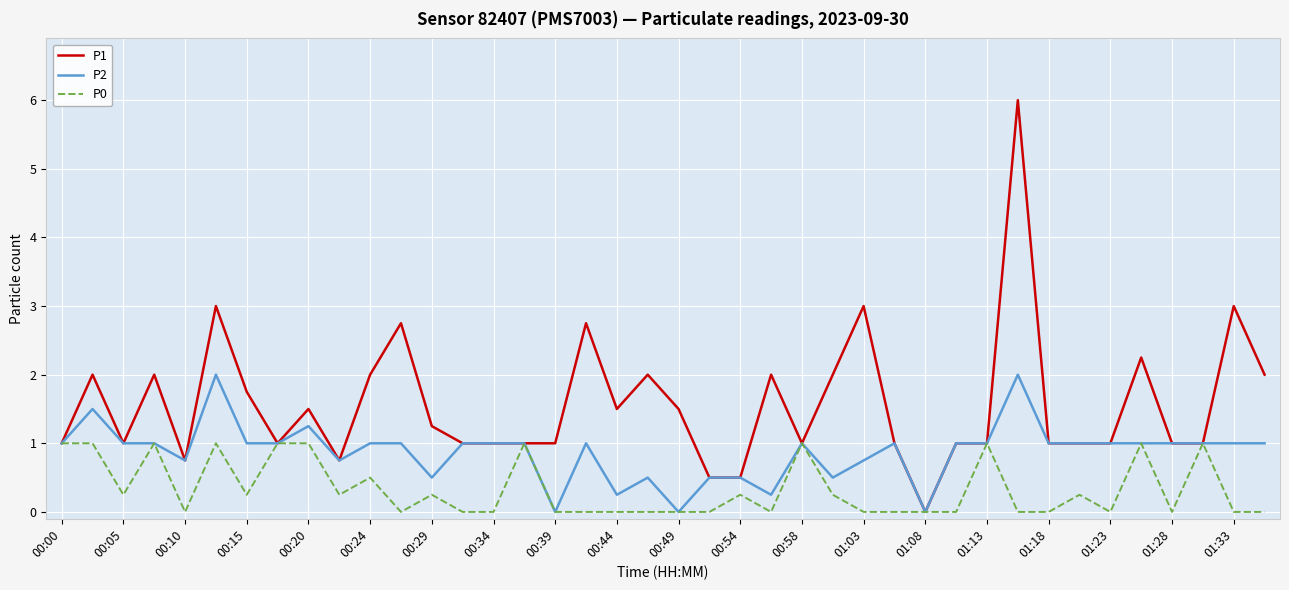

Which series has the largest total across all categories?

P1